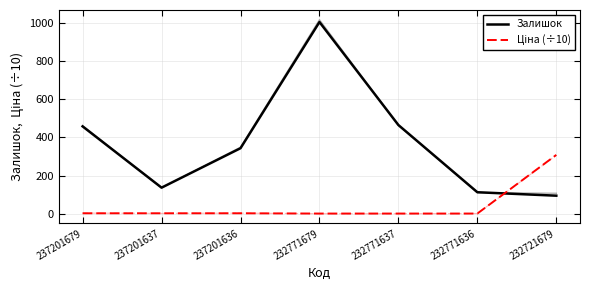

How many distinct data groups are displayed?

2